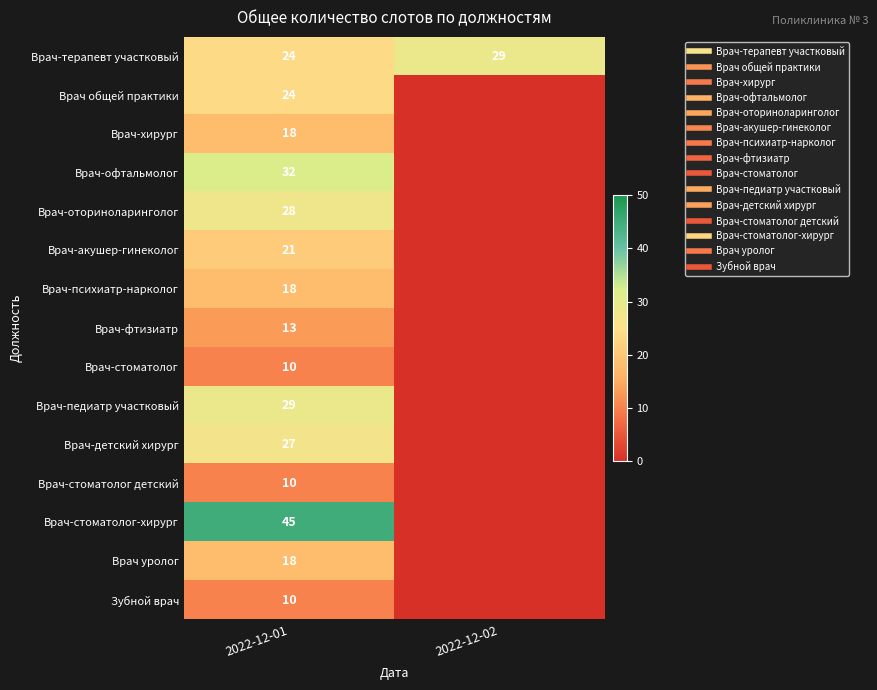

Is it true that Врач уролог equals 0 at 2022-12-02?

True